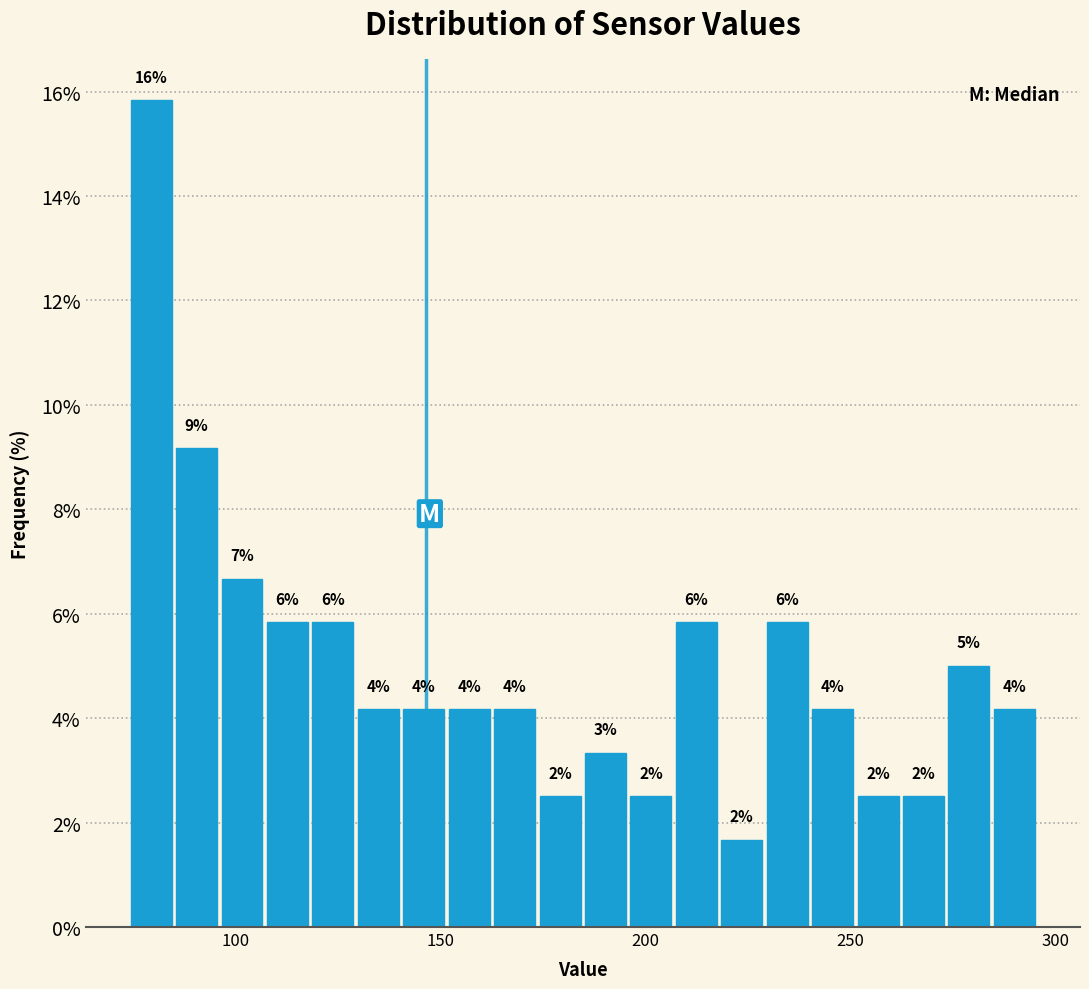

Around what value on the x-axis is the tallest bar? Give the approximate position of its centre, as read against the axis.

80